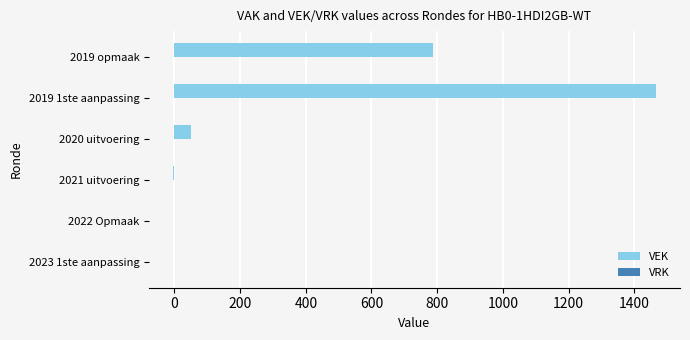

True or false: the data shows 0 at 2022 Opmaak.

True